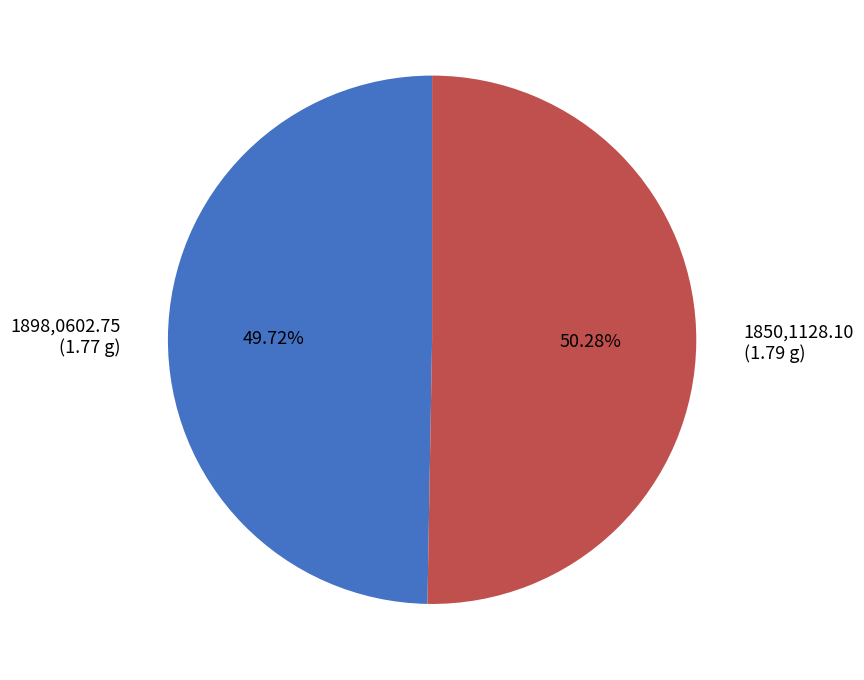

Rank the categories by value from lowest to highest.

1898,0602.75, 1850,1128.10